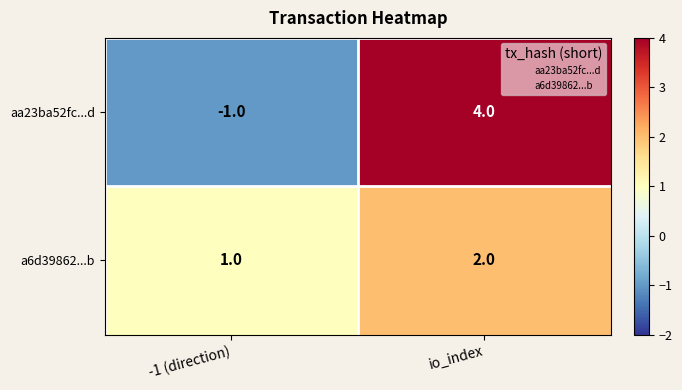

How many values in the a6d39862...b series are below 2?

1